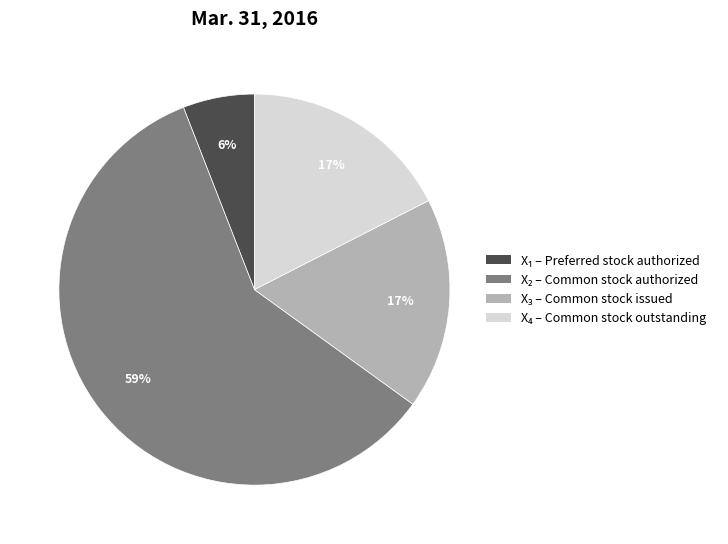

Count the number of slices in the pie.

4